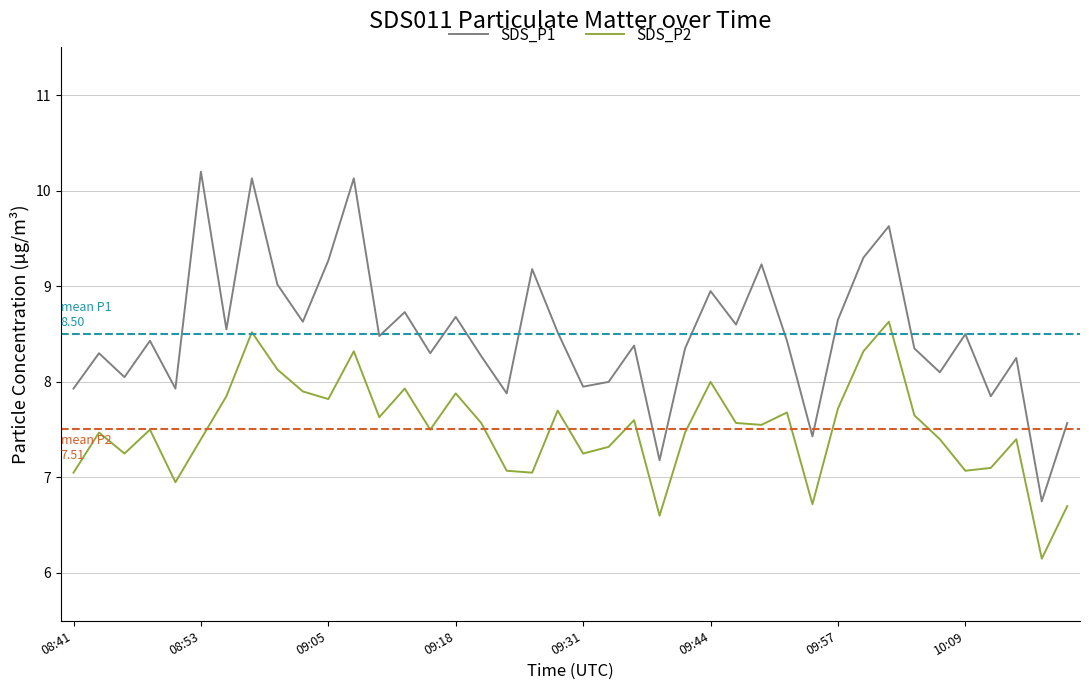

Which series has the widest spread of values?

SDS_P1